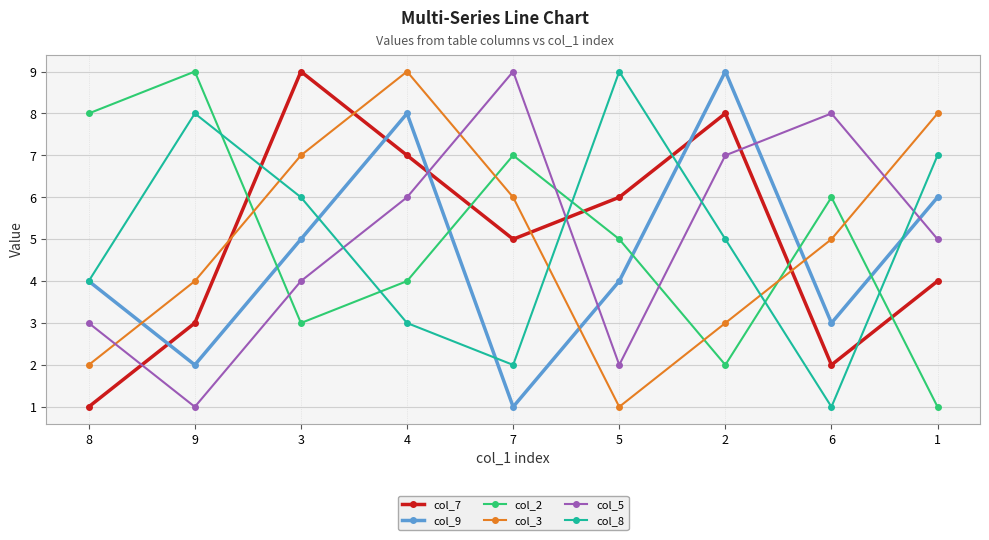

What is the maximum value shown in the chart?

9